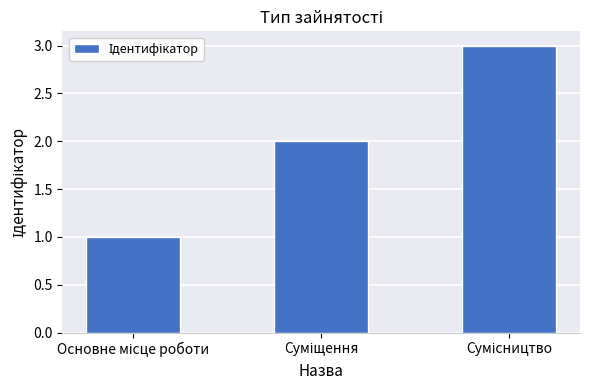

What is the maximum value shown in the chart?

3